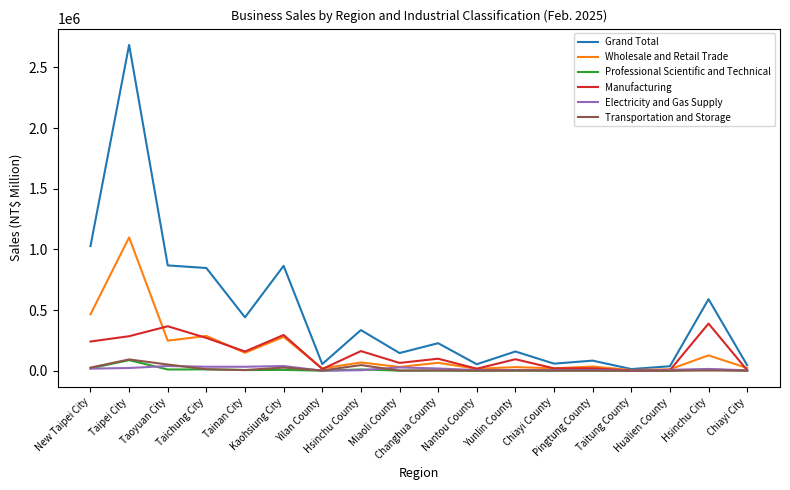

At which category does Transportation and Storage reach its first local peak?

Taipei City